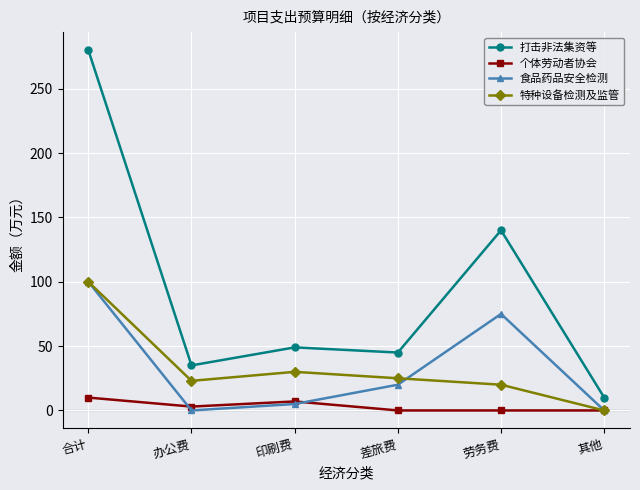

At which label does 打击非法集资等 reach its peak?

合计